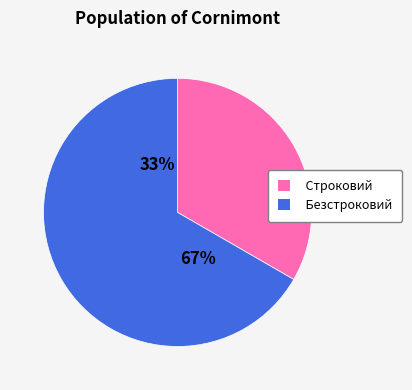

To the nearest percent, what is the combined percentage of Строковий and Безстроковий?

100%